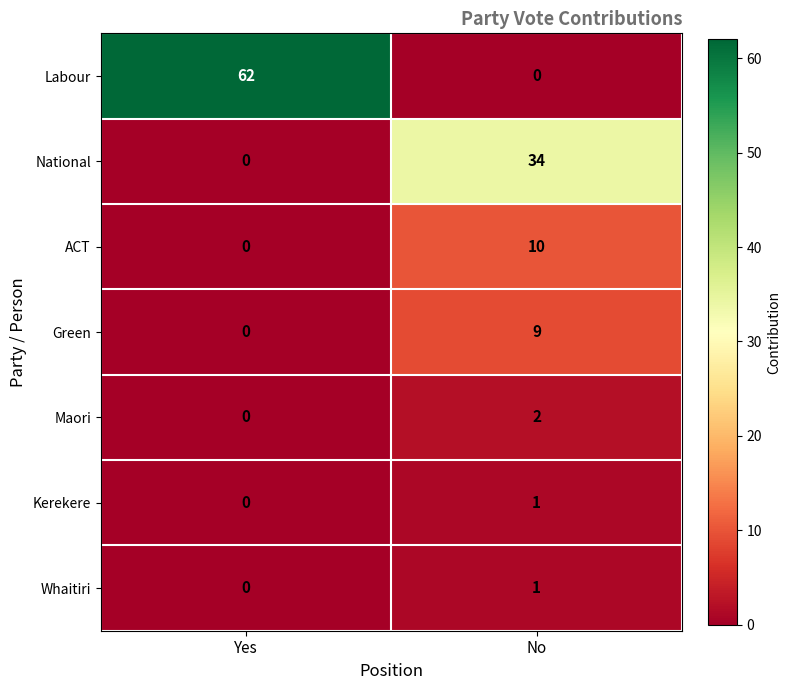

How many values in Green are above zero?

1